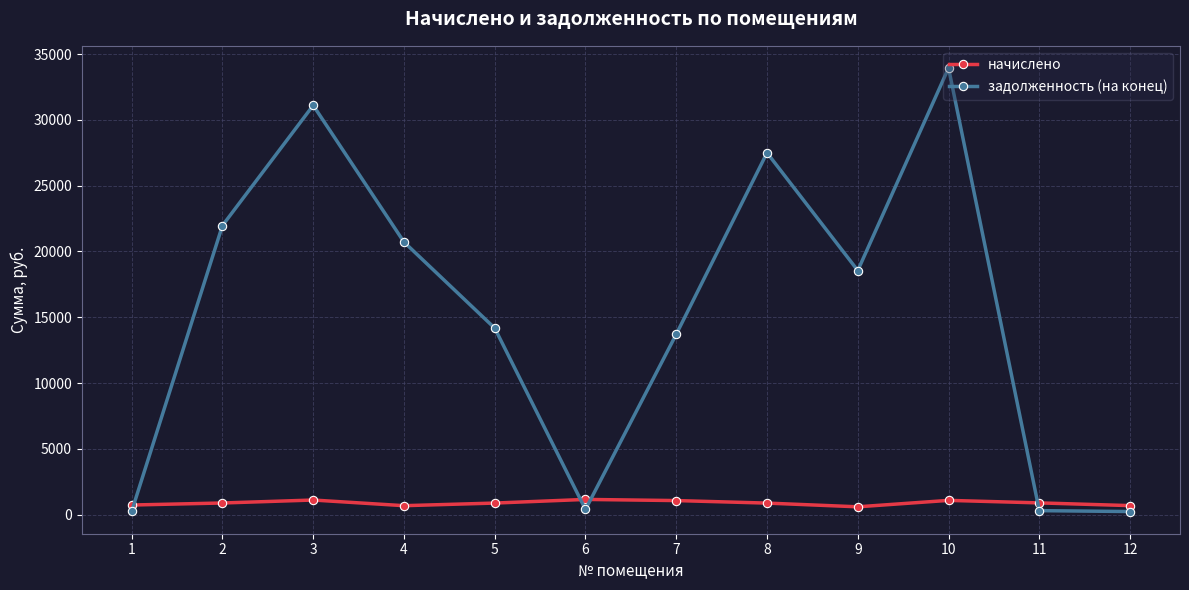

The value of задолженность (на конец) at 10 is 33951.2. True or false?

True